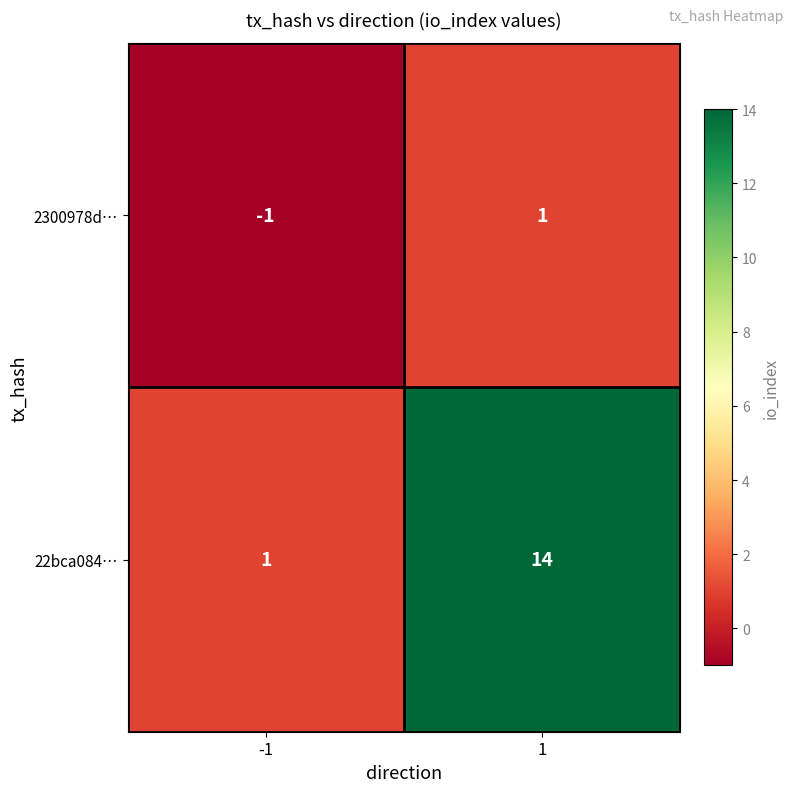

What is the sum of the 22bca084… values at -1 and 1?

15